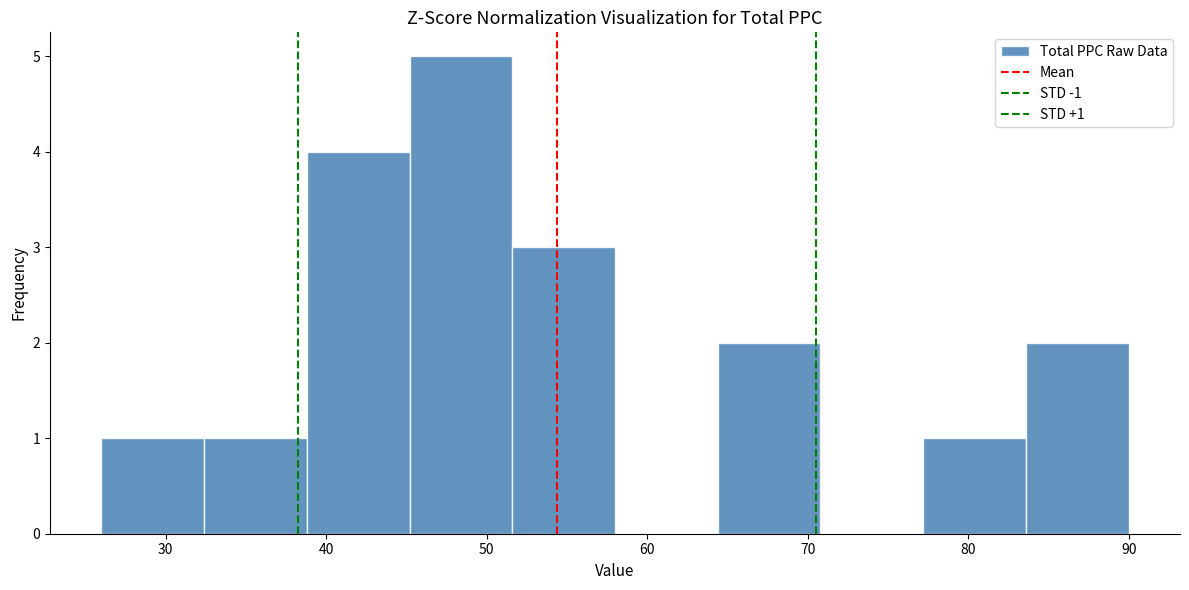

Over which range of the x-axis is the bar tallest?

45.2 to 51.6